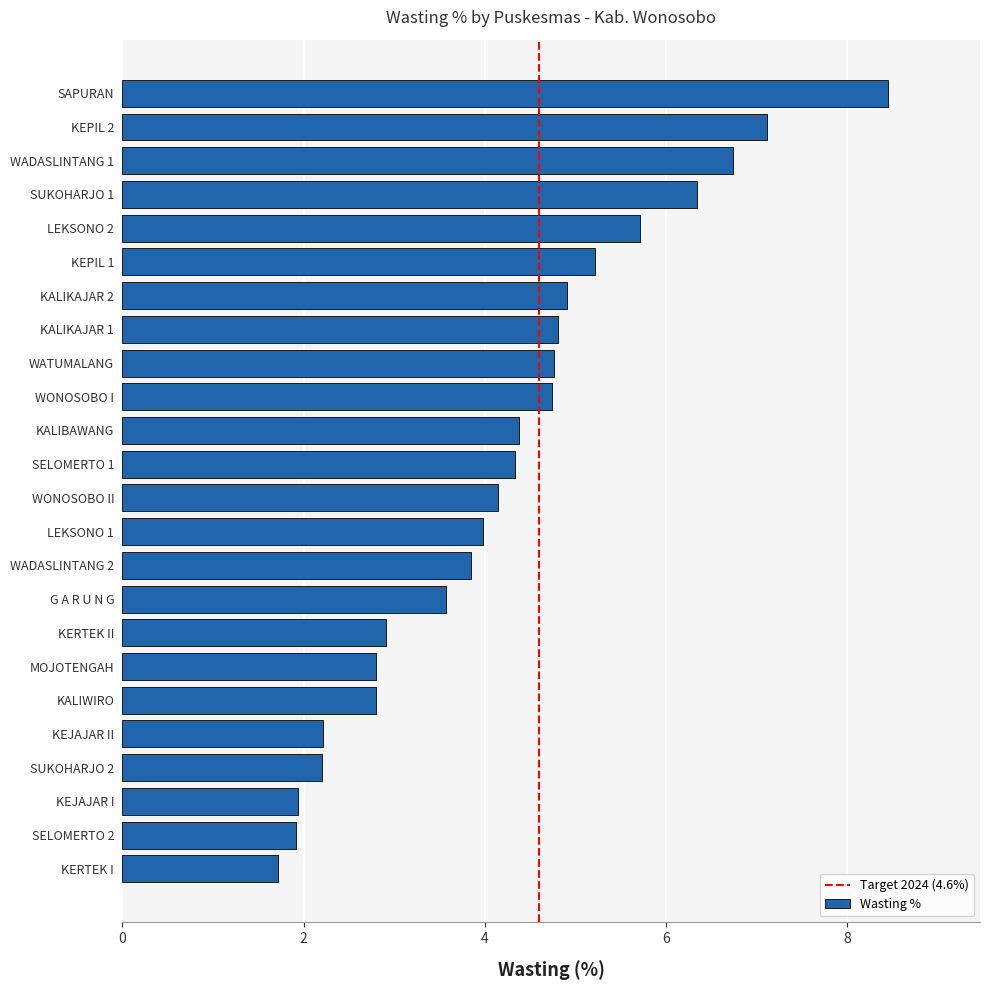

The value at KEPIL 2 is 7.1. True or false?

True